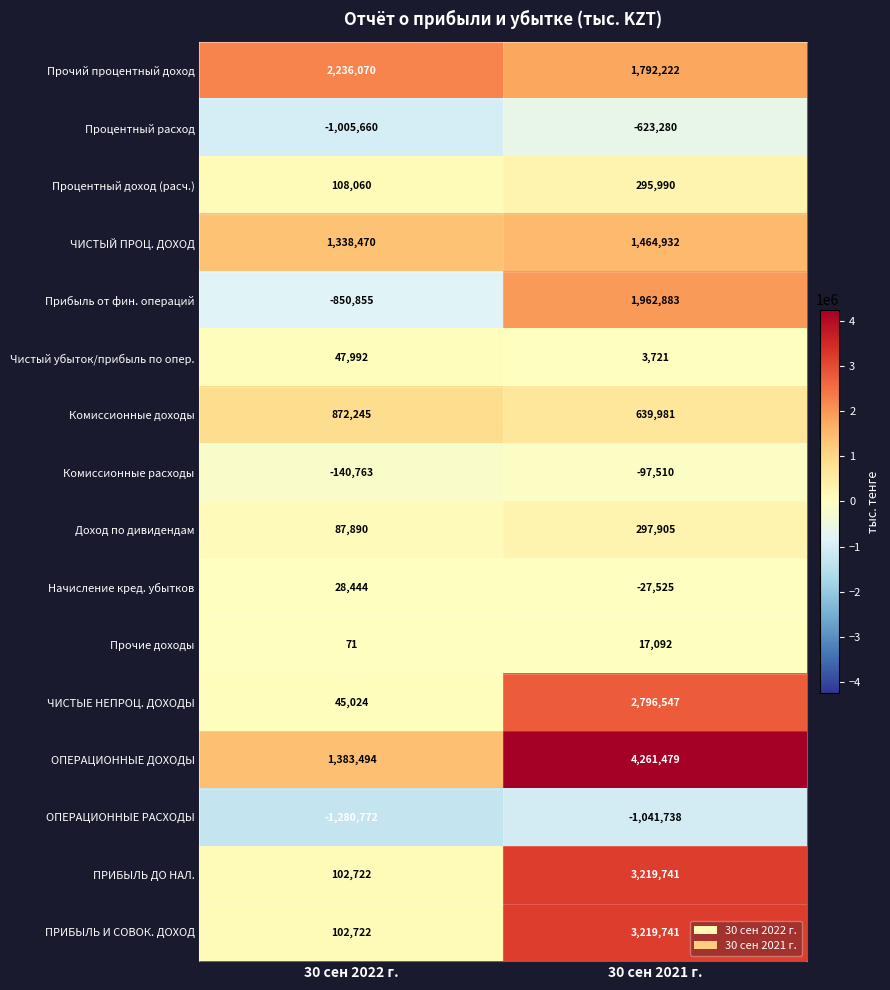

How many distinct data groups are displayed?

16